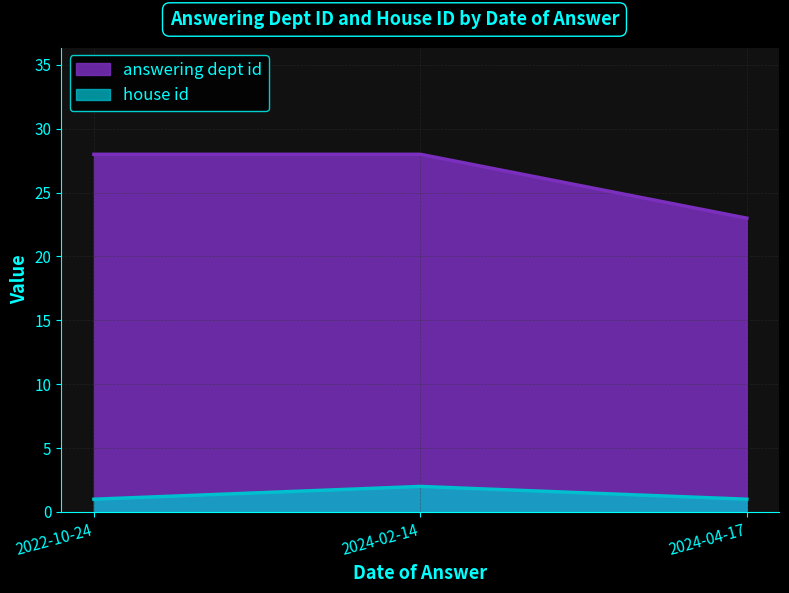

What is the difference between the answering dept id values at 2022-10-24 and 2024-04-17?

5